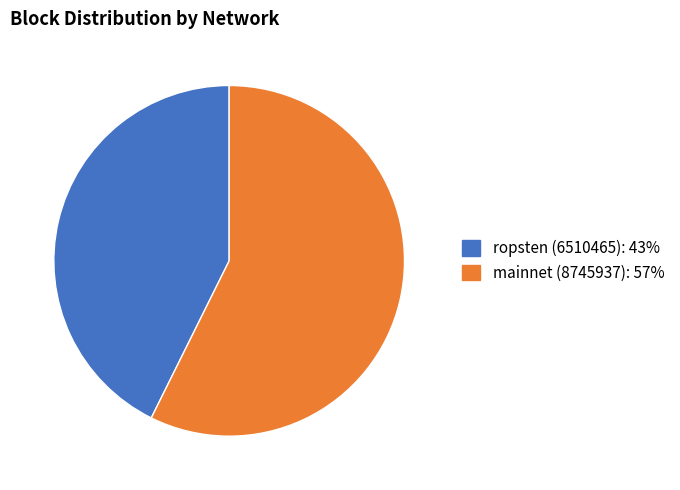

Is there any slice that represents more than half of the pie?

Yes